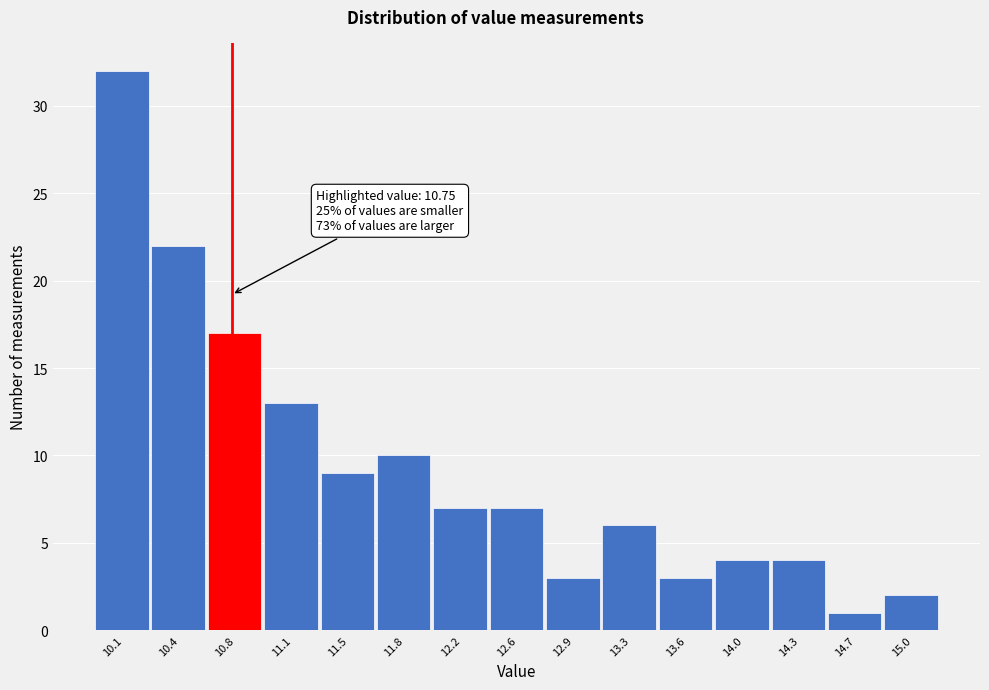

Over which range of the x-axis is the bar tallest?

9.90 to 10.25